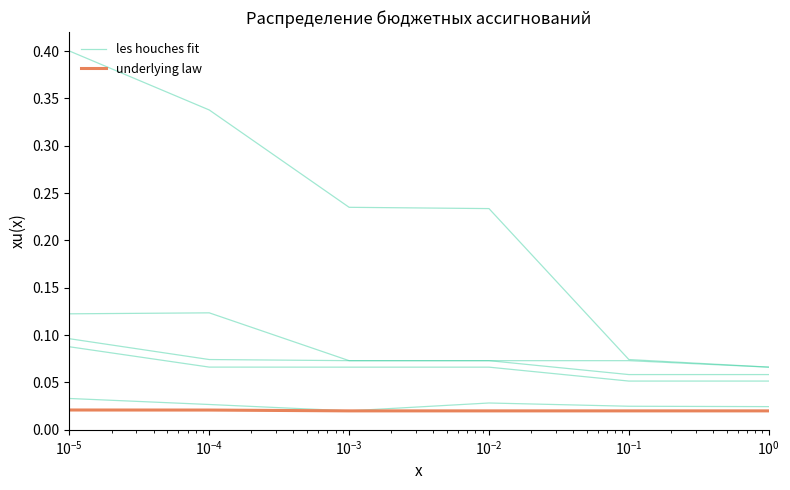

Where is underlying law nearest to the value 0?

$\mathdefault{10^{-4}}$